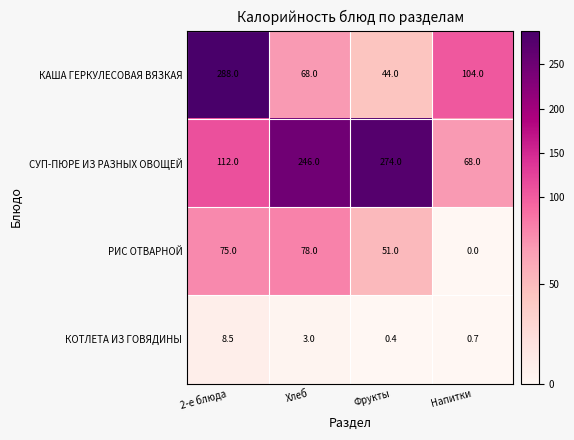

At Хлеб, list the series in order from largest to smallest.

СУП-ПЮРЕ ИЗ РАЗНЫХ ОВОЩЕЙ, РИС ОТВАРНОЙ, КАША ГЕРКУЛЕСОВАЯ ВЯЗКАЯ, КОТЛЕТА ИЗ ГОВЯДИНЫ